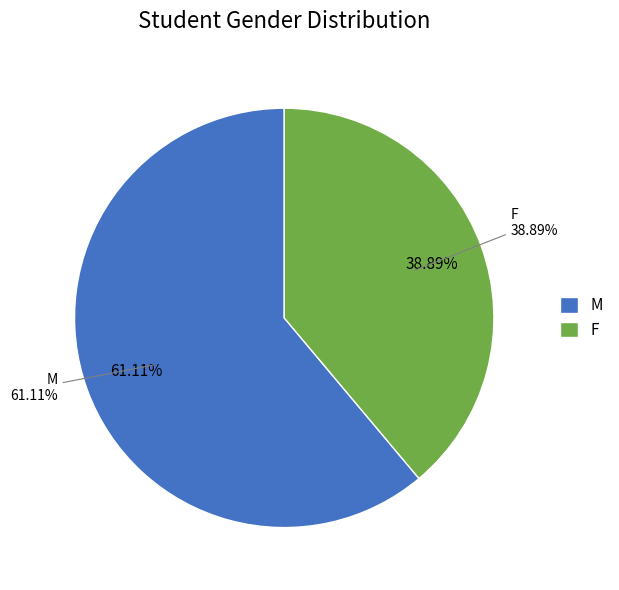

The M slice represents 61% of the pie. True or false?

True